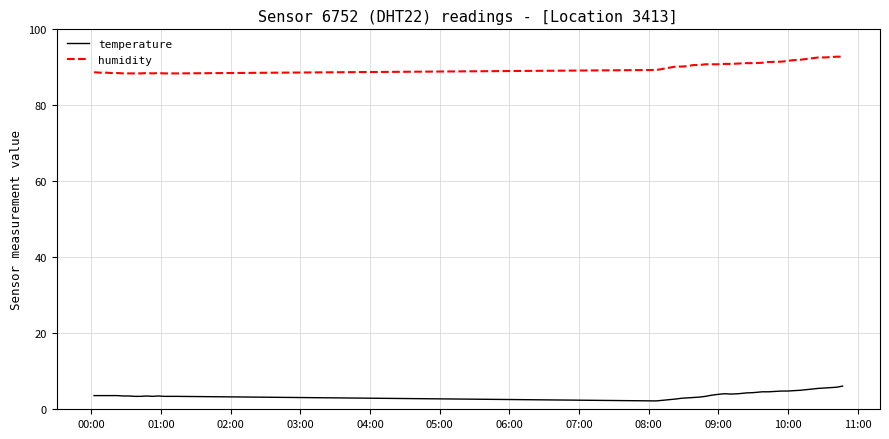

List the series in order of their peak value, highest first.

humidity, temperature